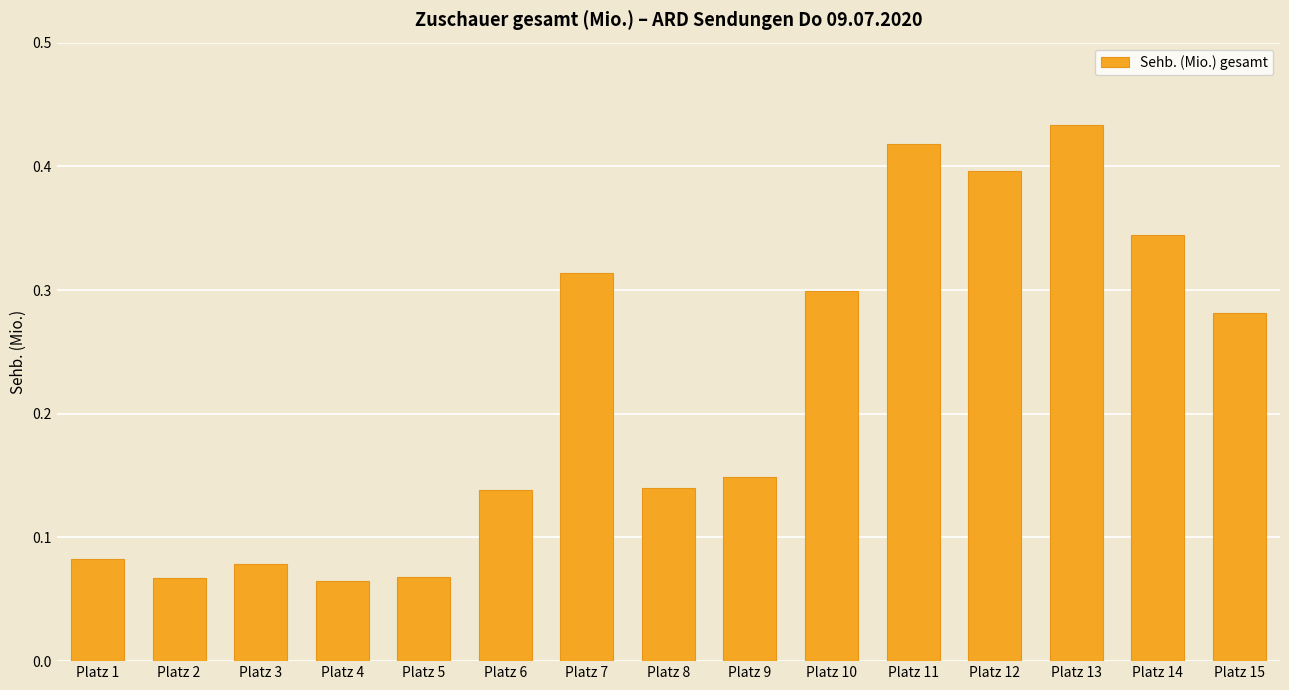

What is the change in value from Platz 2 to Platz 7?

+0.2